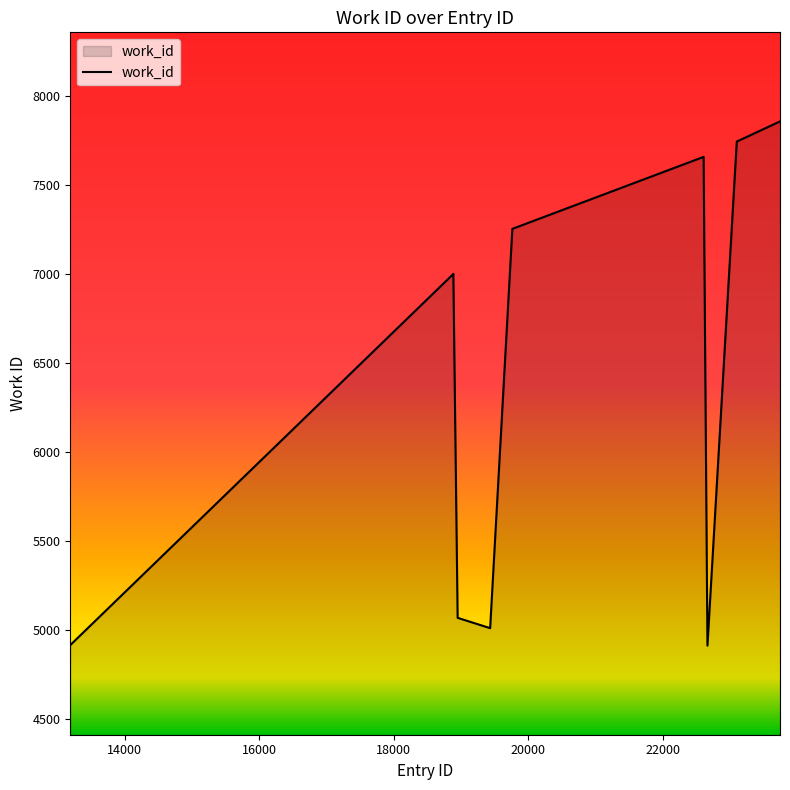

What is the minimum value shown in the chart?

4914